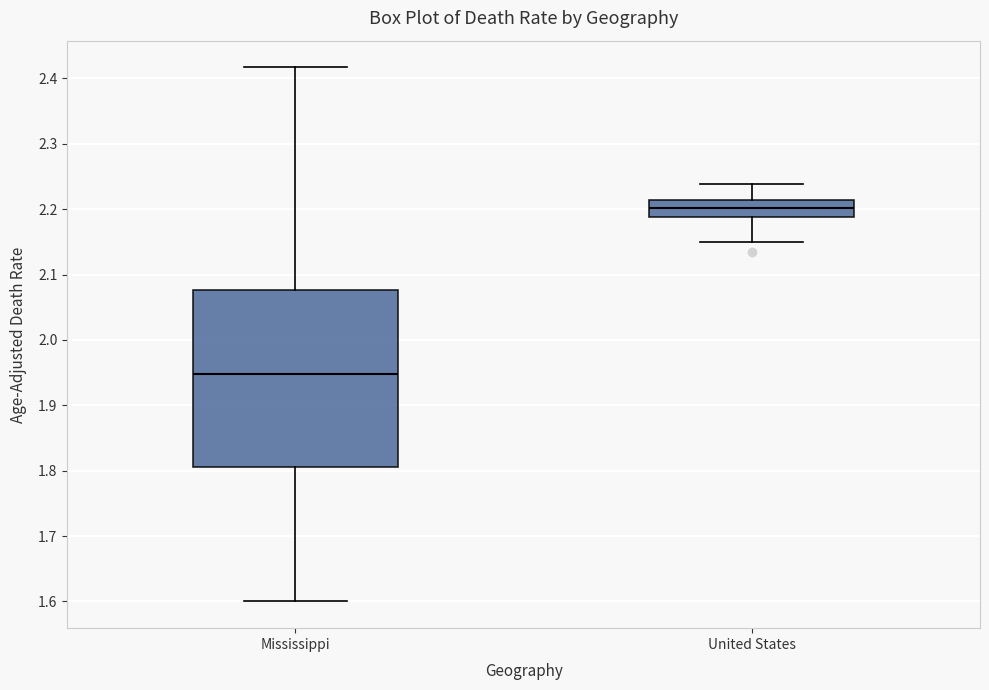

Reading left to right, read every box against the y-axis: the position of its median line, the range the box covers, and the ends of its whiskers. The values are not printed on the chart, so give them approximately, as read against the axis.

Mississippi: median 1.95, box 1.81 to 2.08, whiskers 1.60 to 2.42
United States: median 2.20, box 2.19 to 2.21, whiskers 2.15 to 2.24